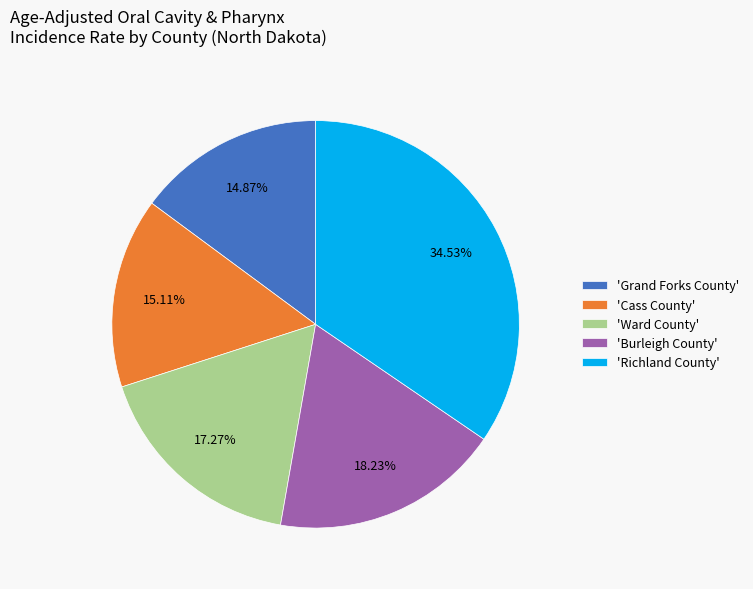

Is the sum of 'Grand Forks County' and 'Burleigh County' greater than half?

No